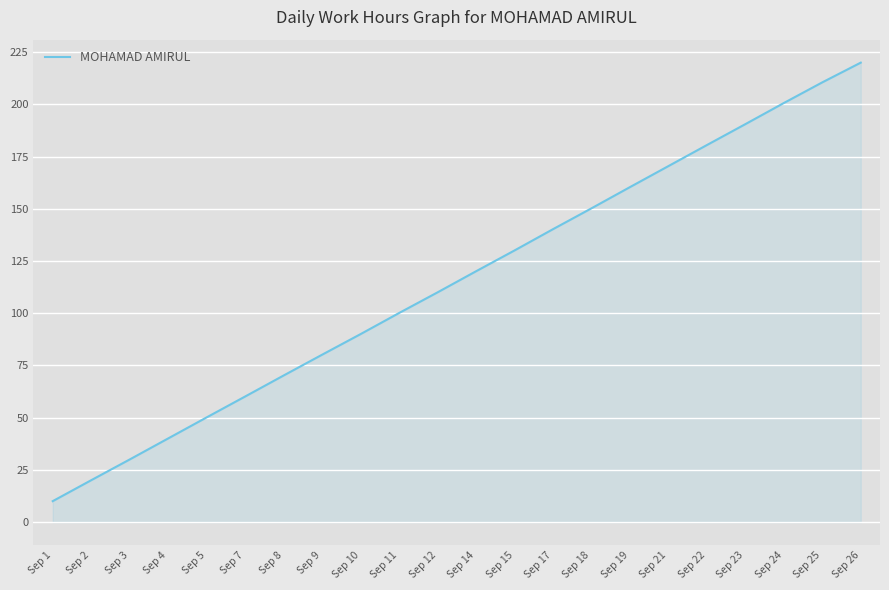

How many lines are shown in the chart?

1